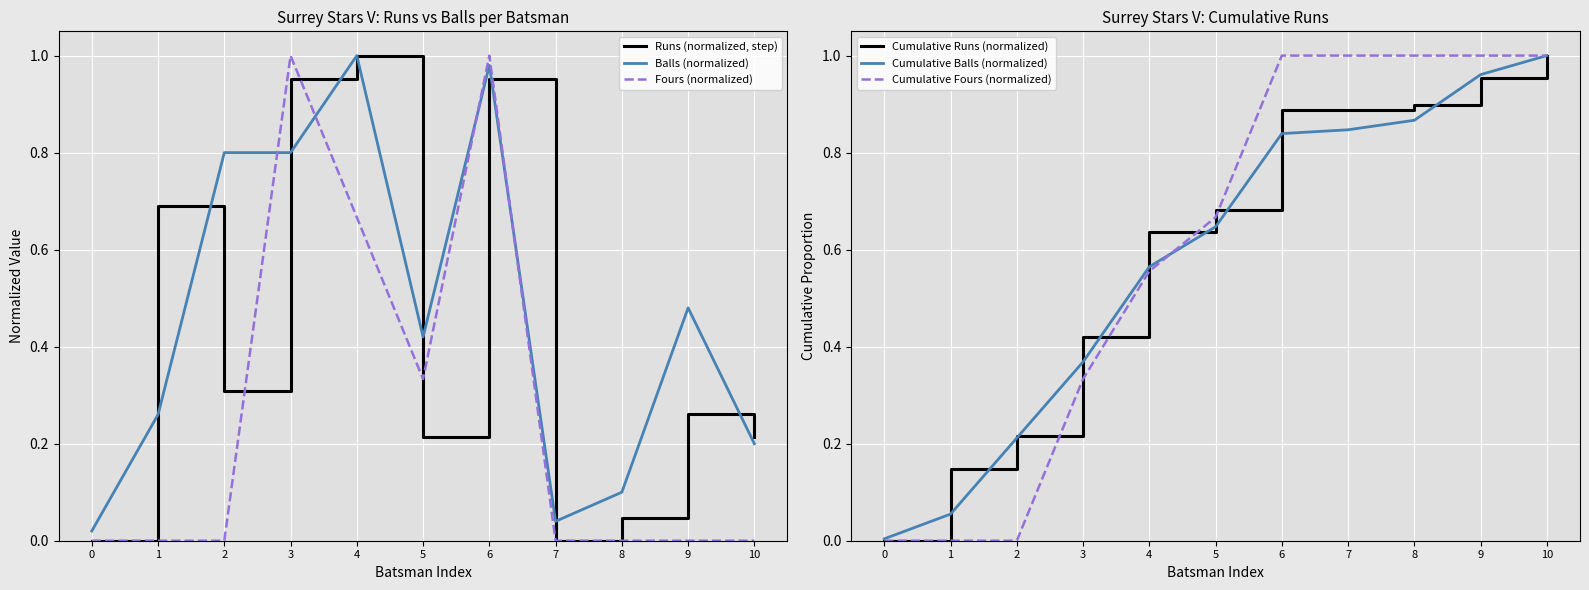

How many data points in Fours (normalized) are above 0?

4